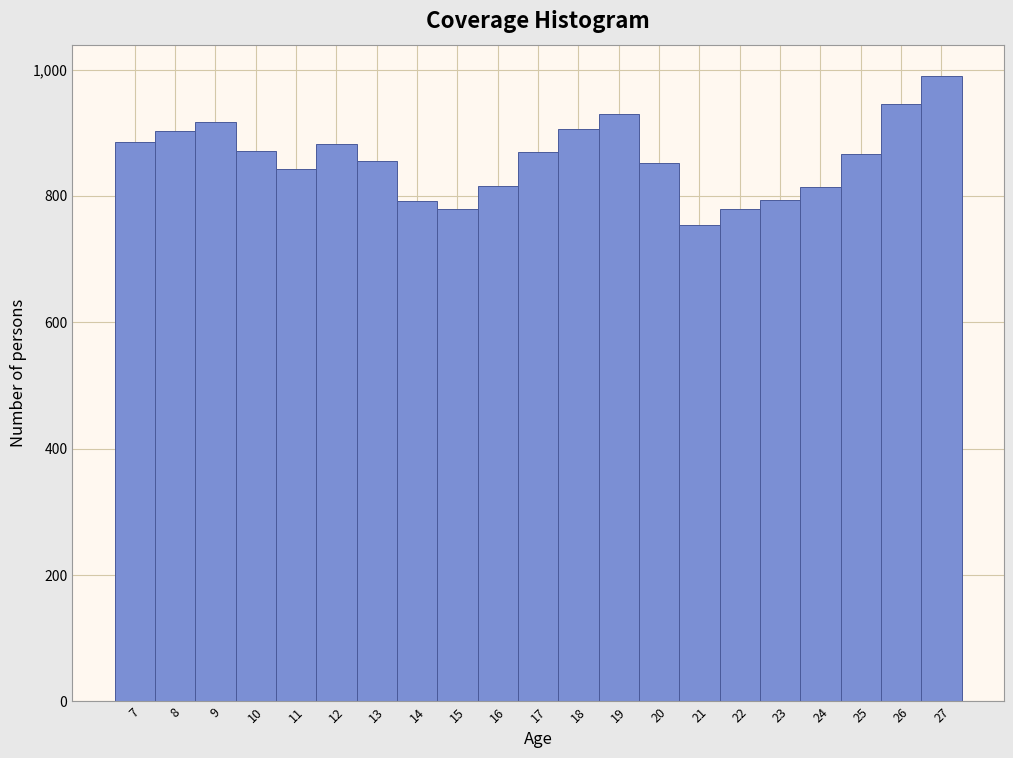

How tall is the bar that spans 6.5 to 7.5 on the x-axis? The values are not printed on the chart, so give them approximately, as read against the axis.

880